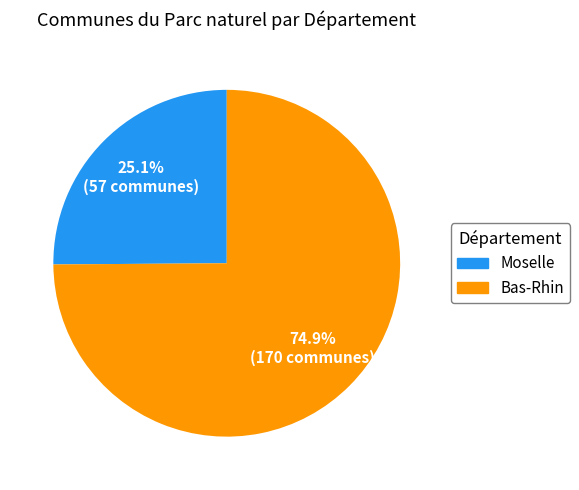

How much of the chart is everything except Bas-Rhin?

25.1%